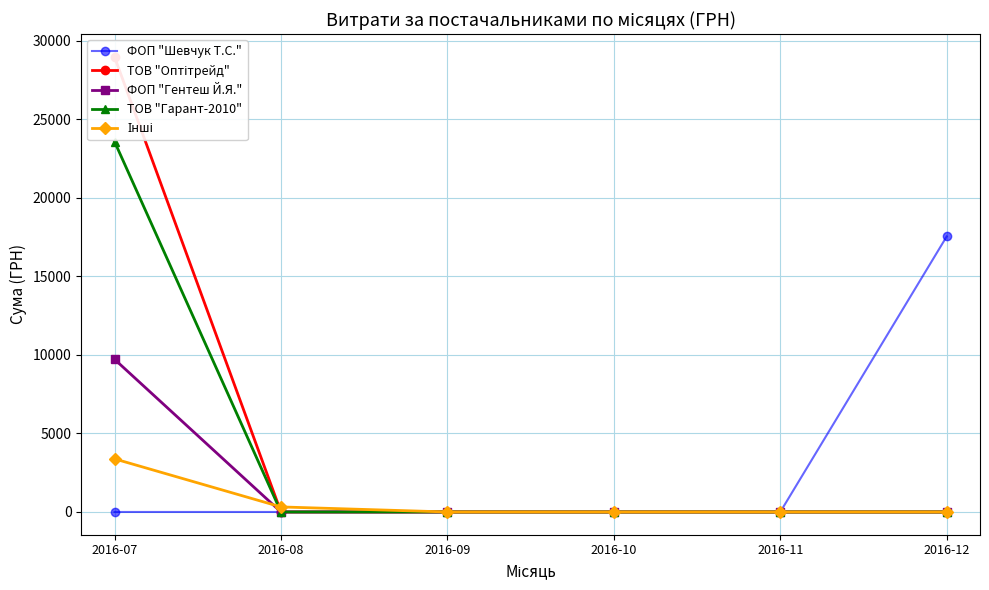

True or false: ФОП "Шевчук Т.С." and Інші intersect in this chart.

False